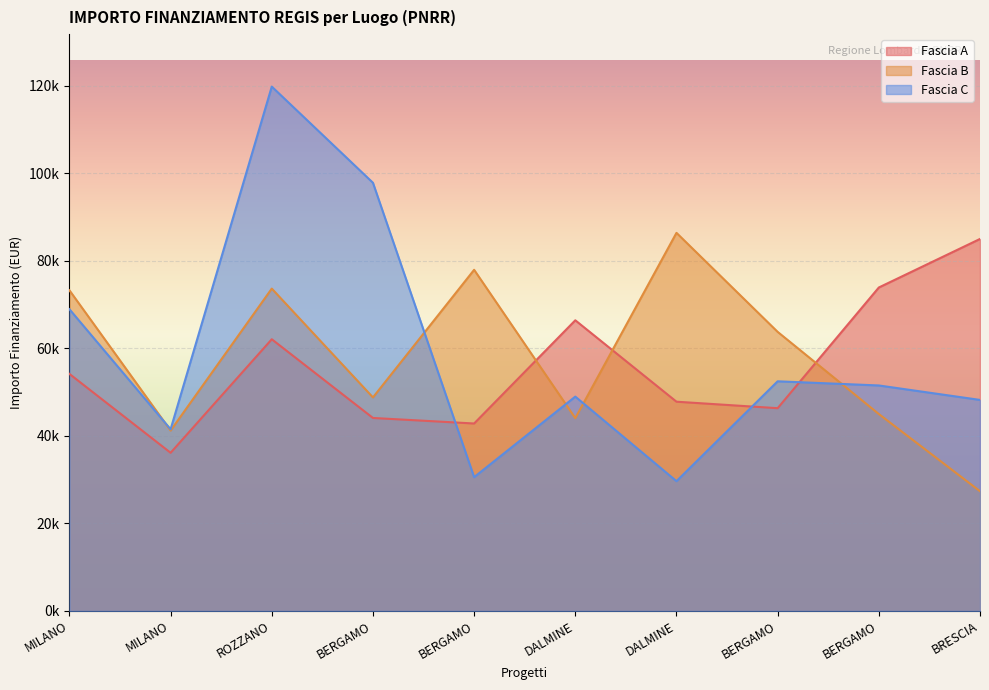

Which series has the widest spread of values?

Fascia C